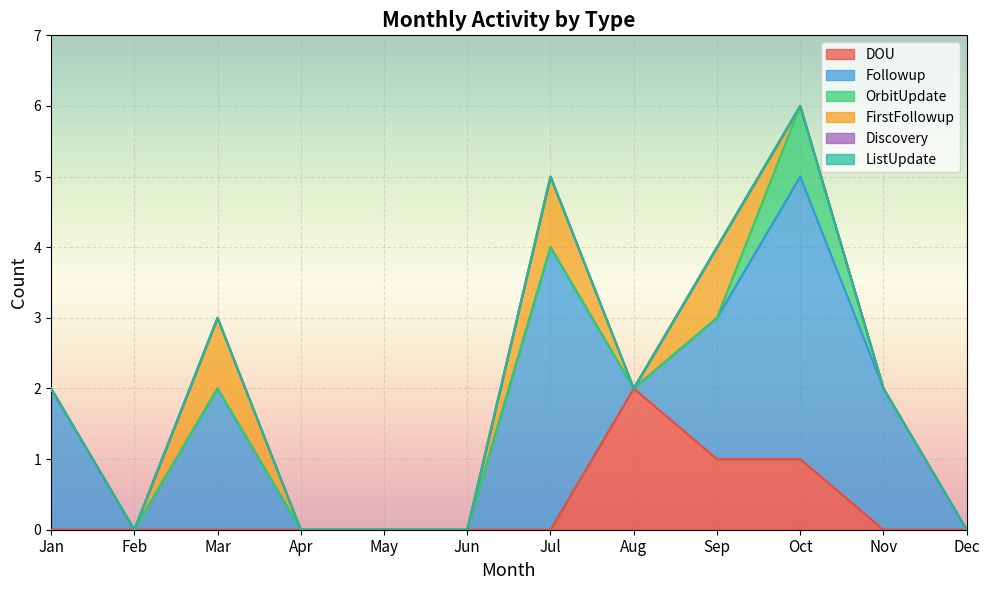

The OrbitUpdate series shows -1 at Dec. True or false?

False